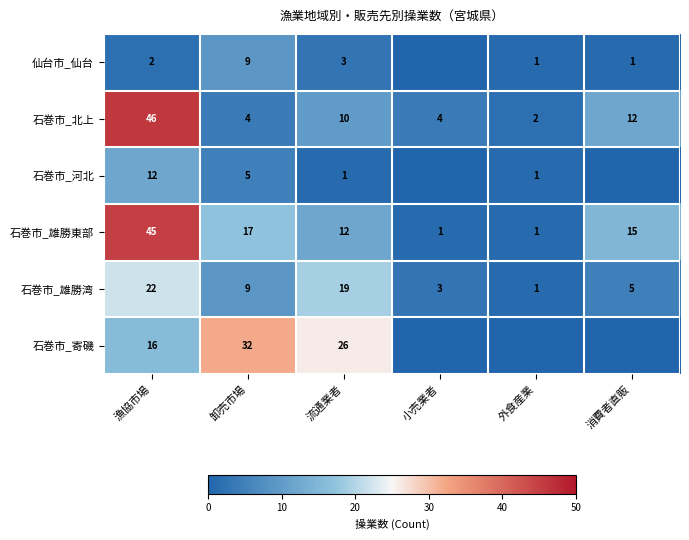

How many data points in 石巻市_北上 are less than 10?

3